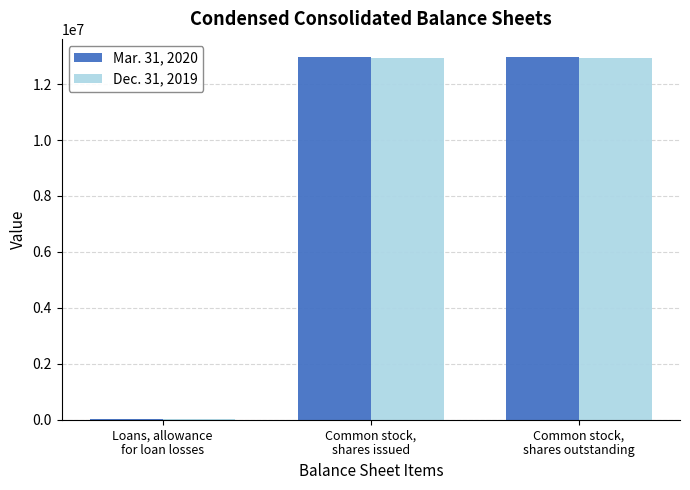

Does the chart contain stacked bars?

No